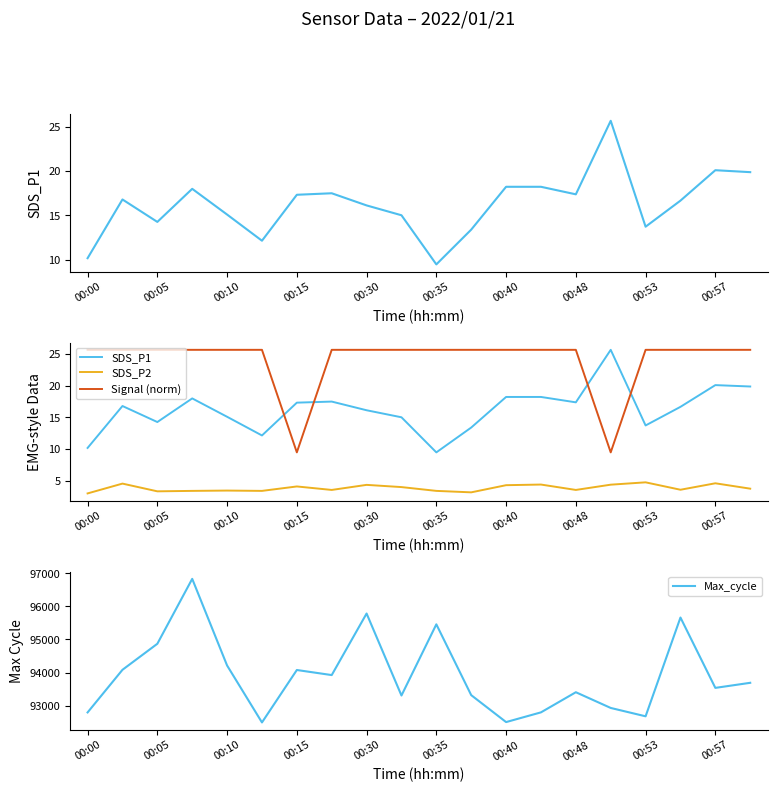

Which series has the largest total across all categories?

Max_cycle